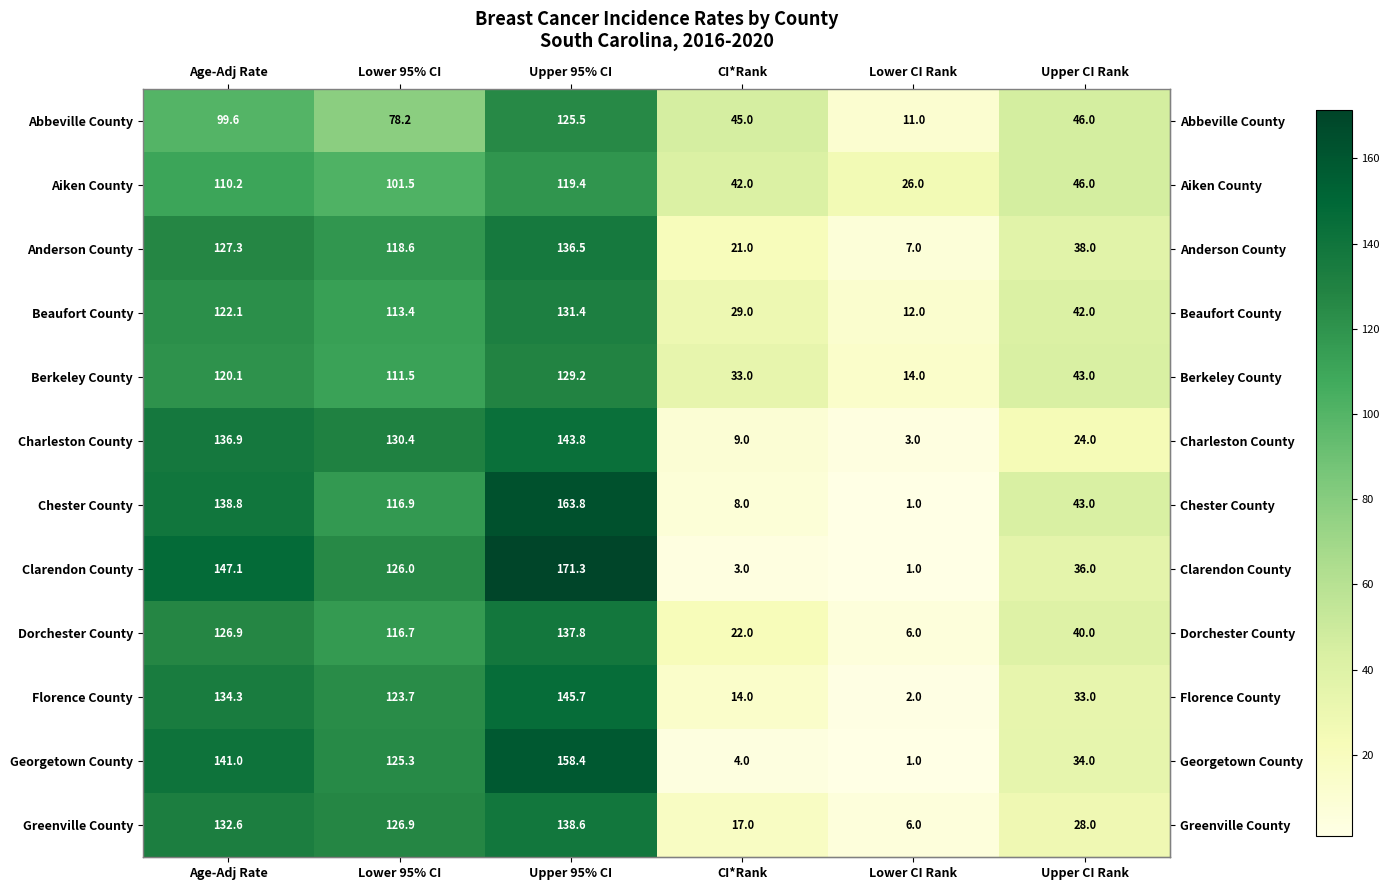

Which series has the widest spread of values?

Clarendon County